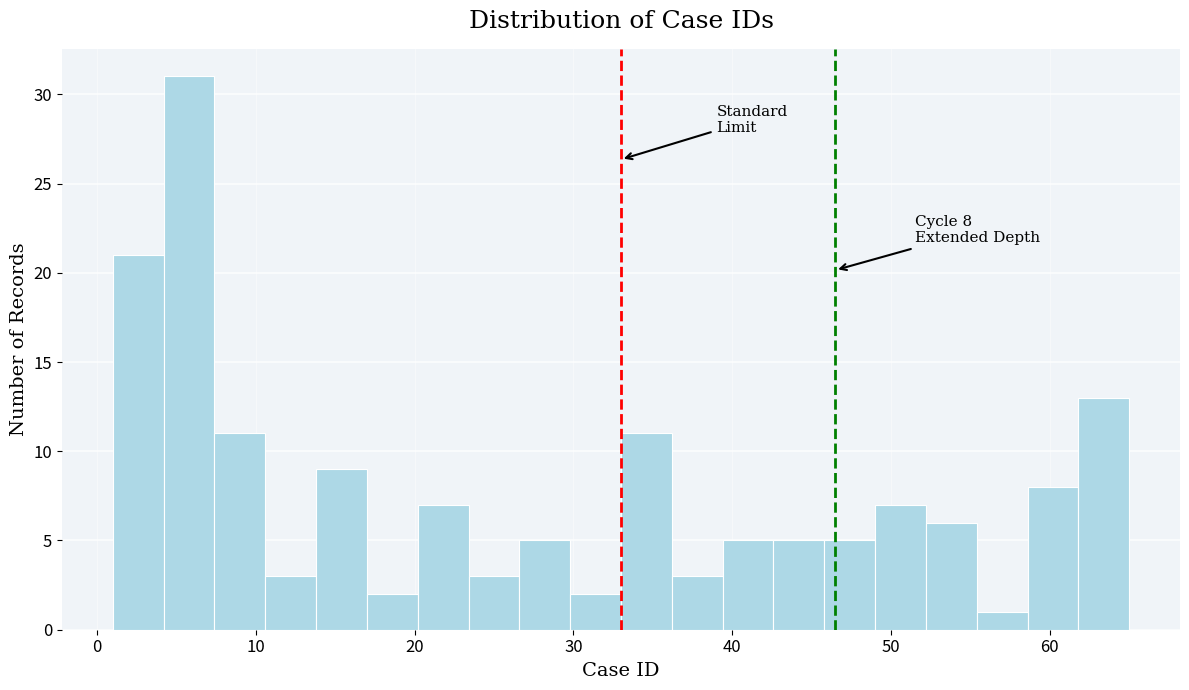

Read against the x-axis, roughly where is the centre of the tallest bar?

6